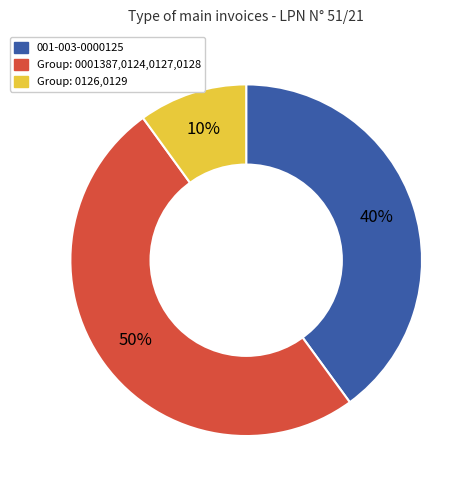

Which slice is the smallest?

Group: 0126,0129